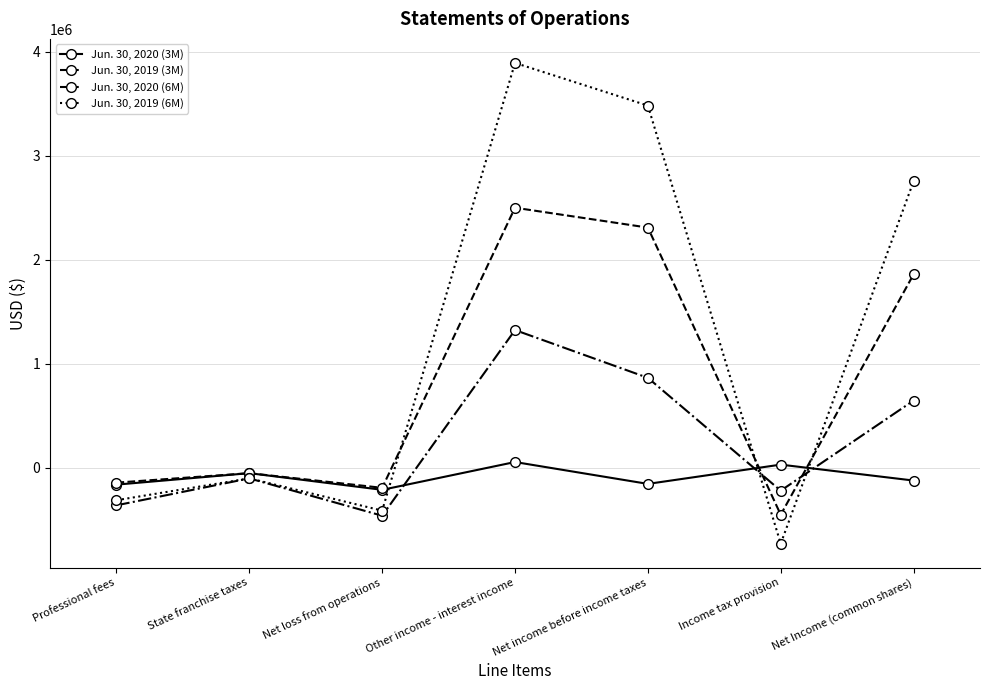

Rank the series at Other income - interest income from highest to lowest value.

Jun. 30, 2019 (6M), Jun. 30, 2019 (3M), Jun. 30, 2020 (6M), Jun. 30, 2020 (3M)